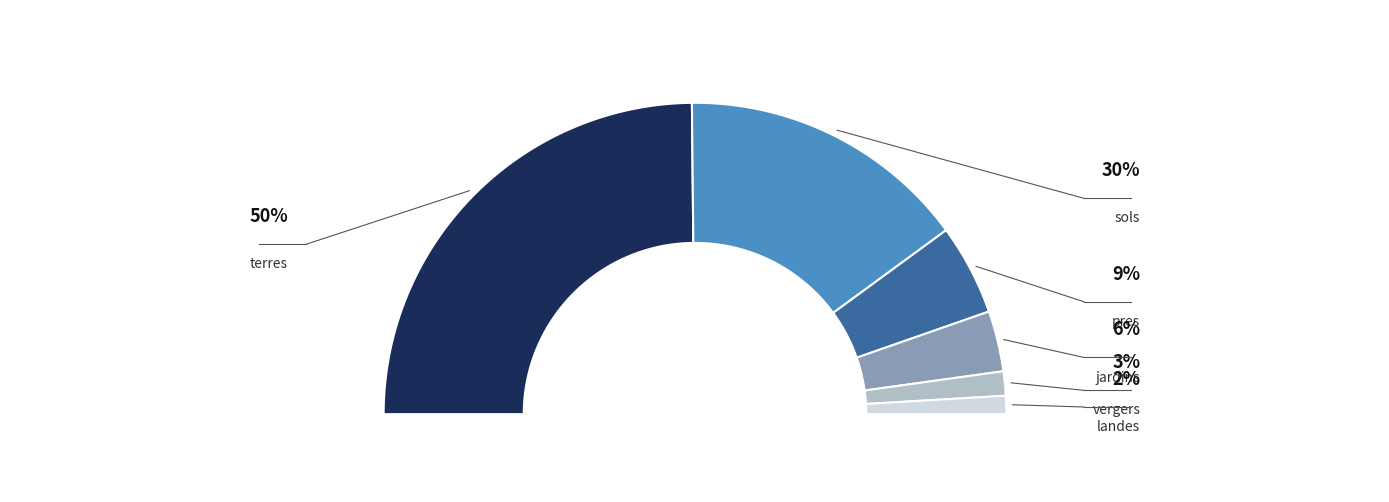

To the nearest percent, what portion does jardins represent?

6%